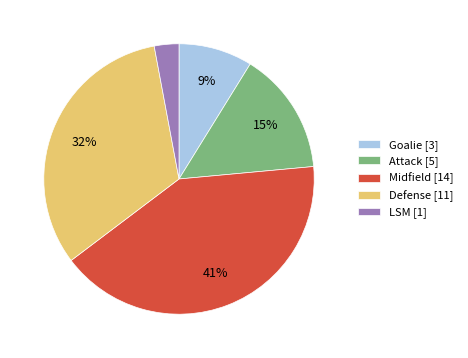

How many slices are in this pie chart?

5